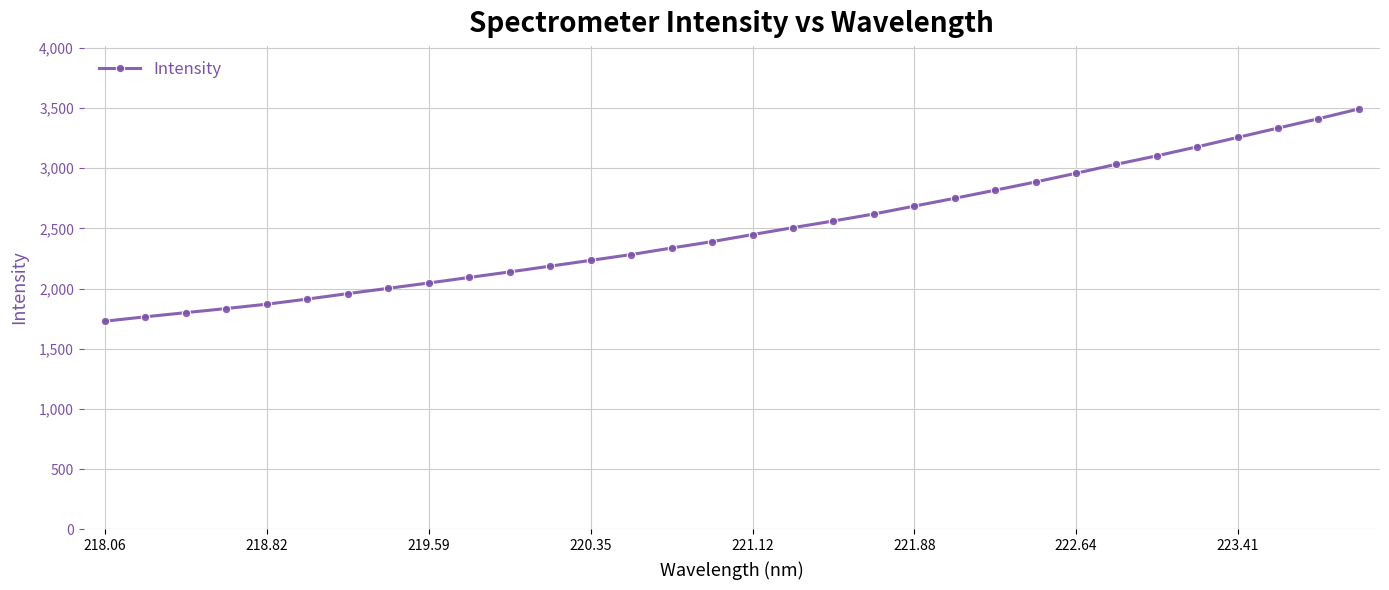

What is the value of the 17th point from the left?

2448.5